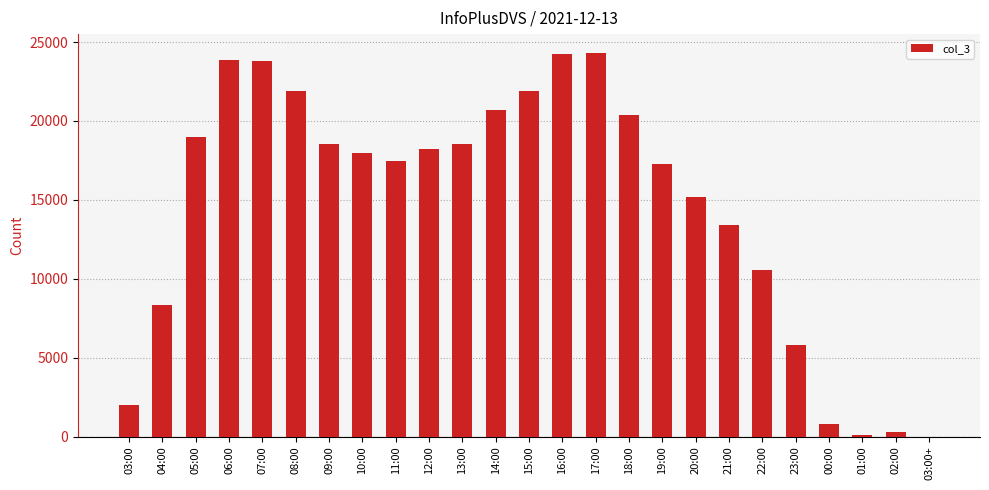

What is the ratio of the value at 12:00 to the value at 13:00?

1.0